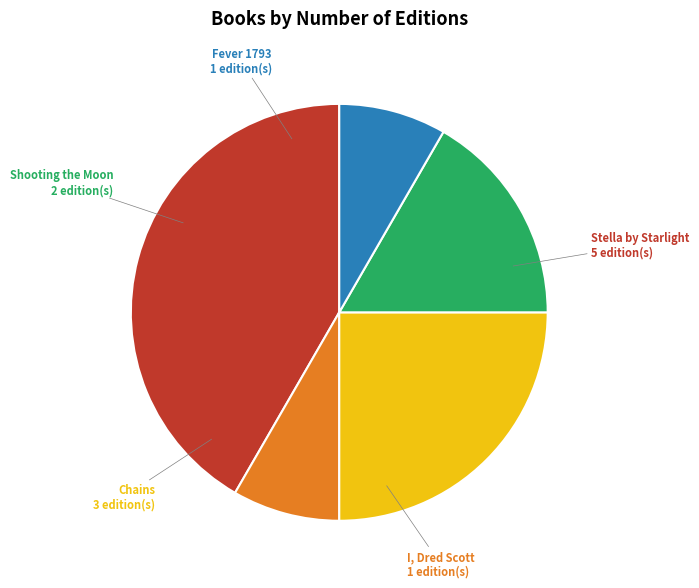

Does Fever 1793 account for over 50% of the chart?

No